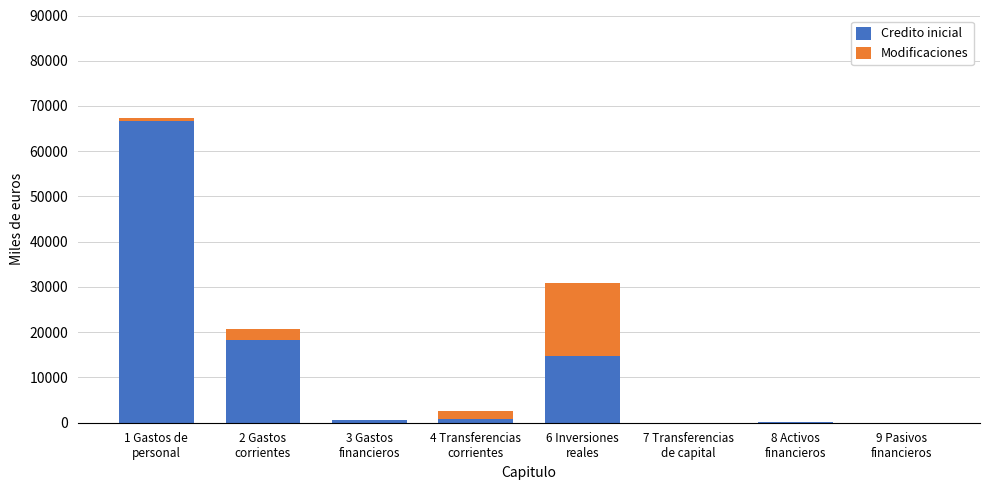

What is the sum of all Credito inicial values?

101144.4